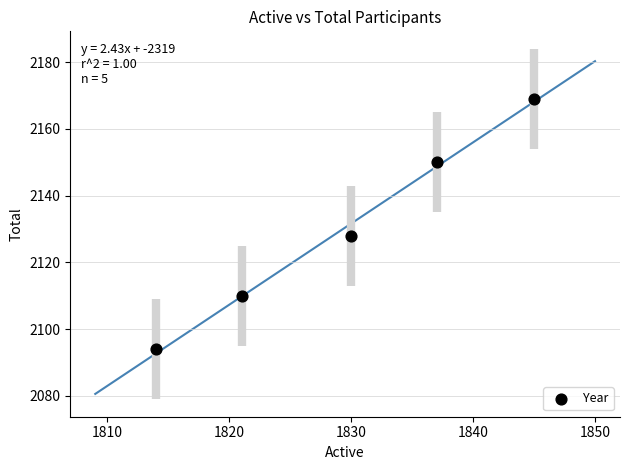

What Y value in the scatter plot is closest to 2131?

2128